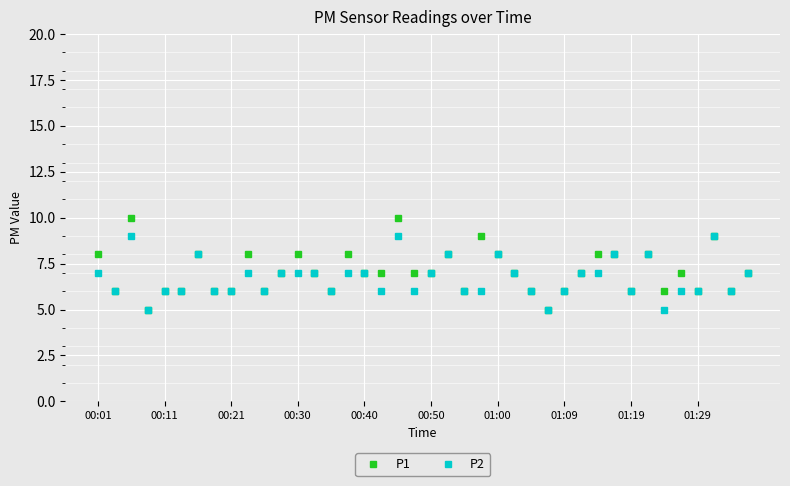

What is the value of the P2 point at the 18th from the left?

6